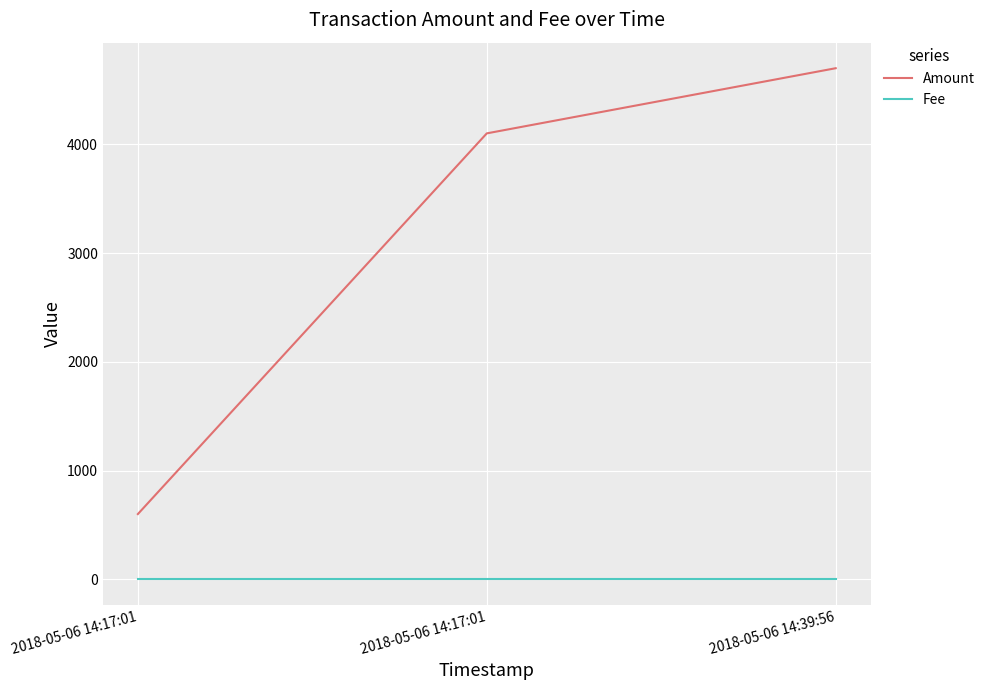

Where is Amount nearest to the value 2649?

2018-05-06 14:17:01